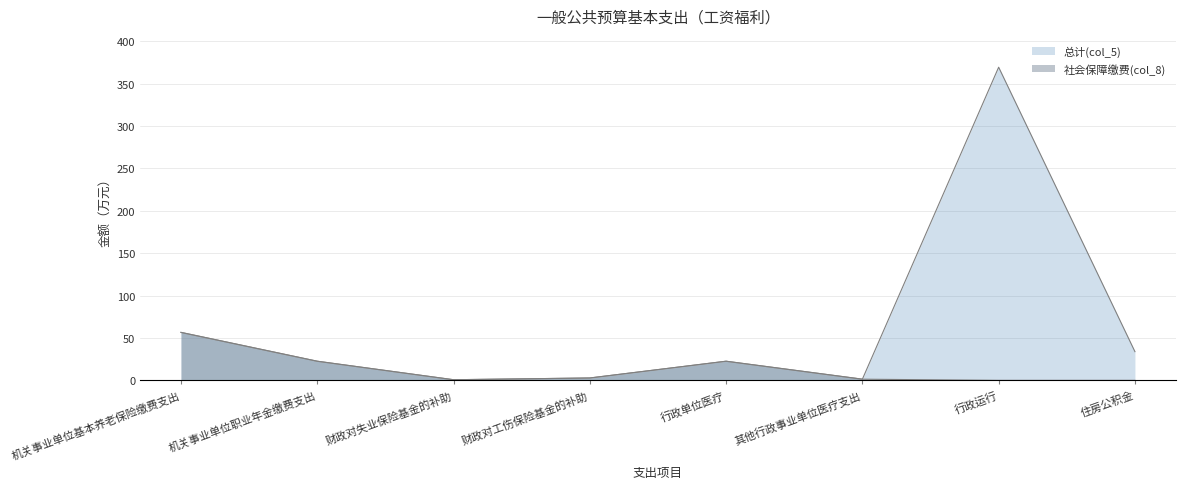

True or false: 社会保障缴费(col_8) and 总计(col_5) cross at least once.

False